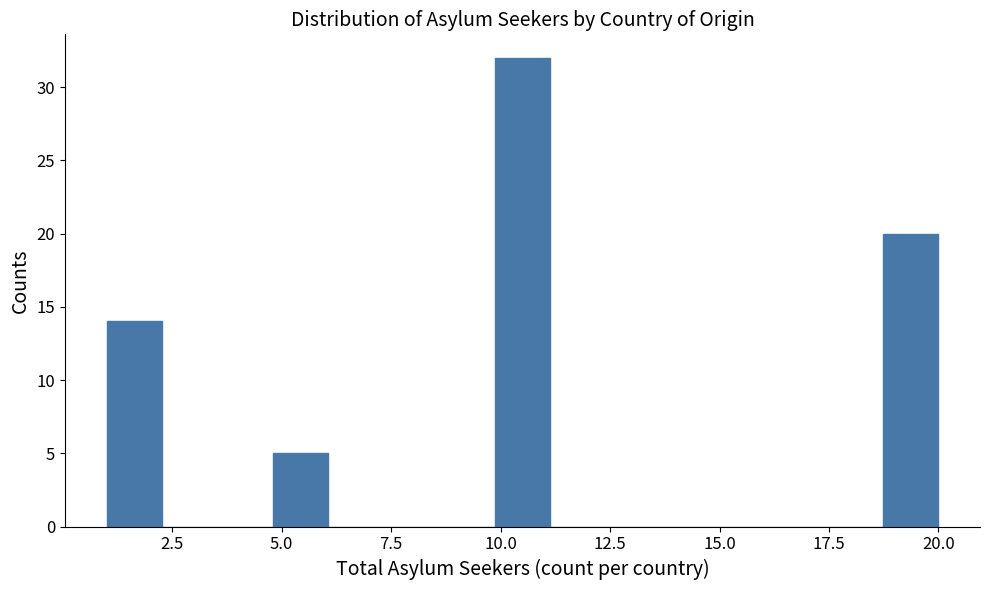

Read against the x-axis, roughly where is the centre of the tallest bar?

10.5